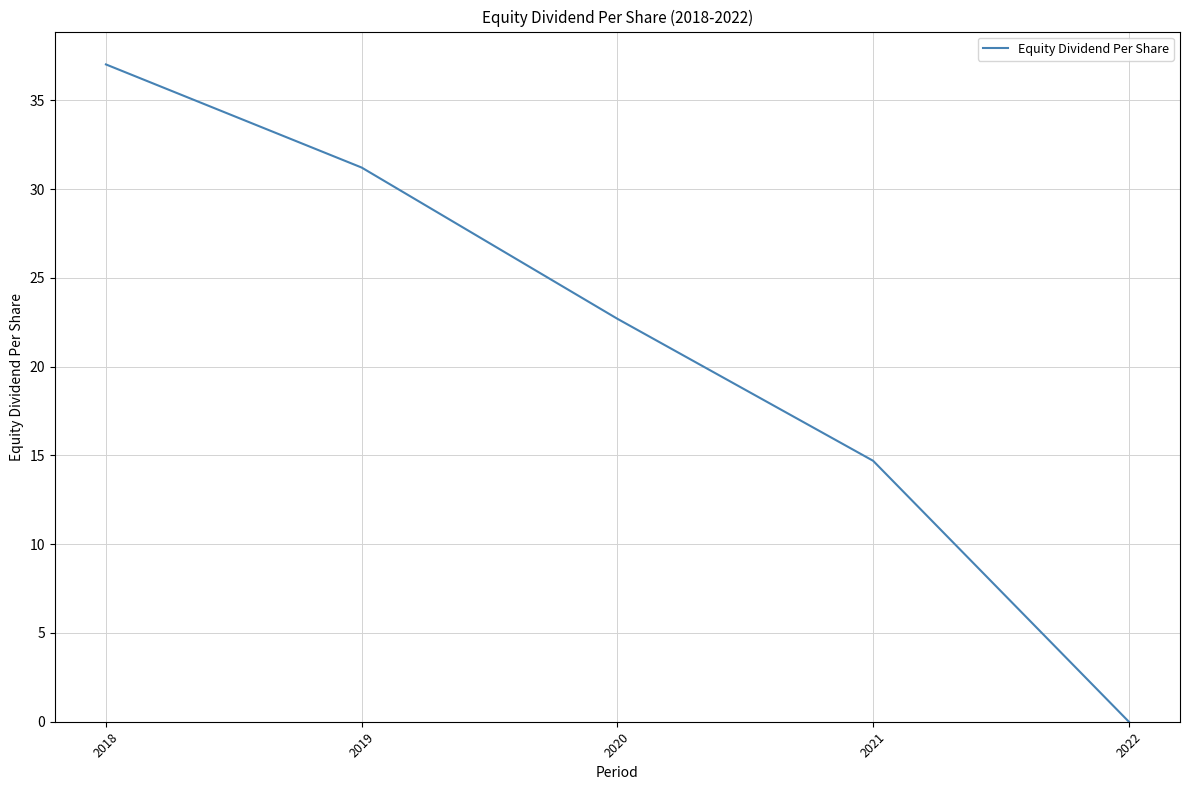

How many values are below 22?

2